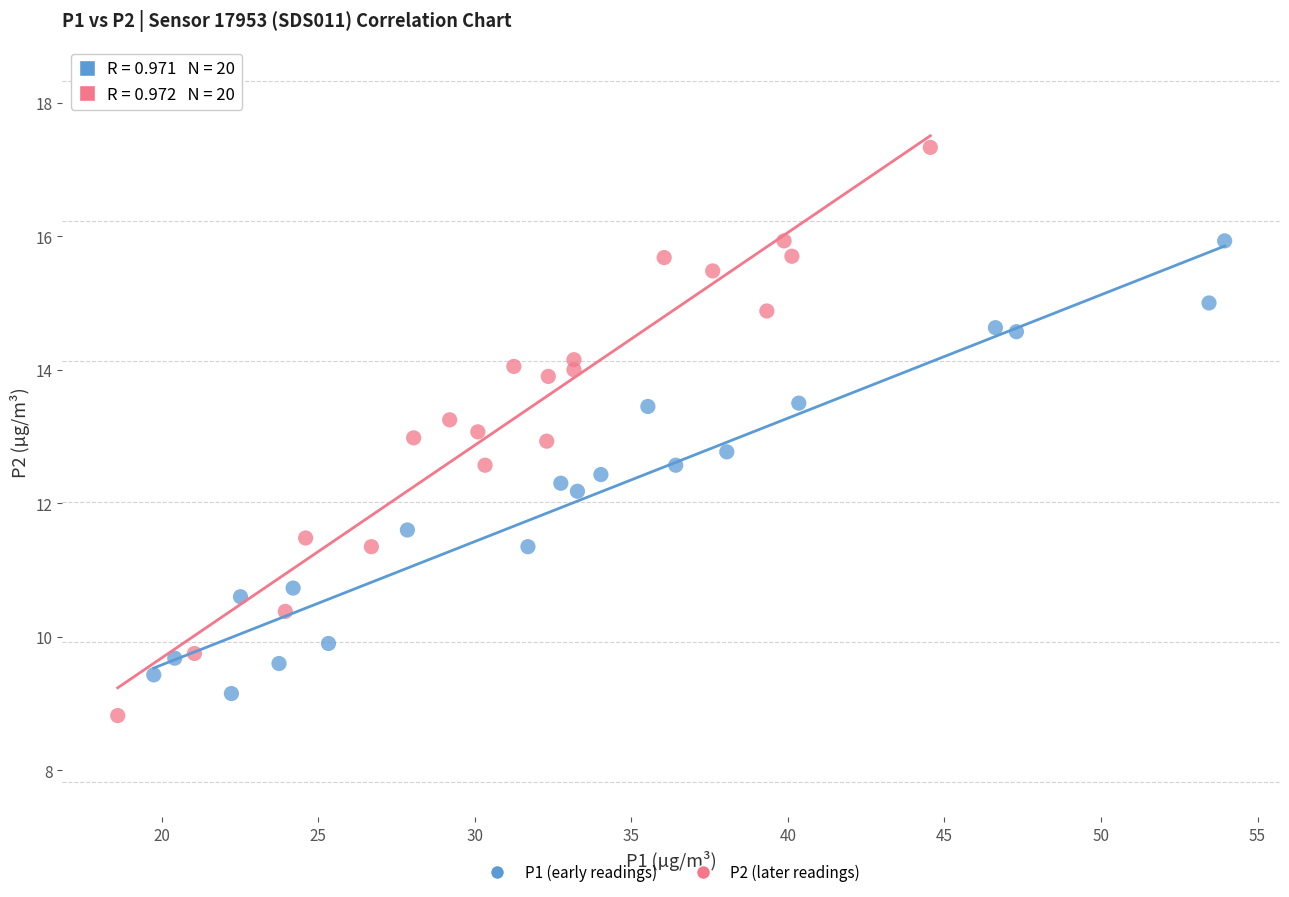

Which series reaches the maximum Y coordinate?

P2 (later readings)